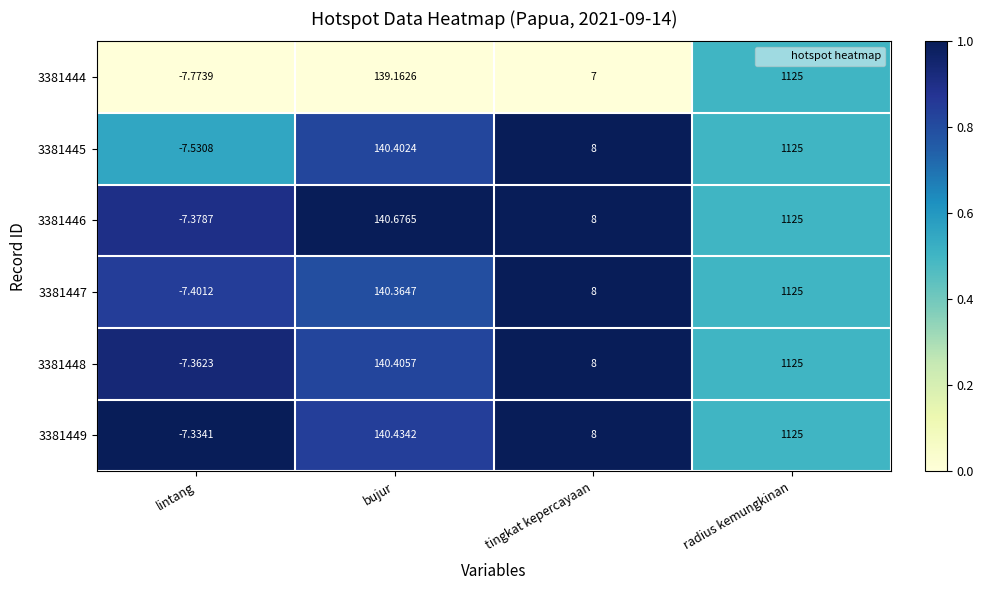

At which label does 3381444 reach its peak?

radius kemungkinan